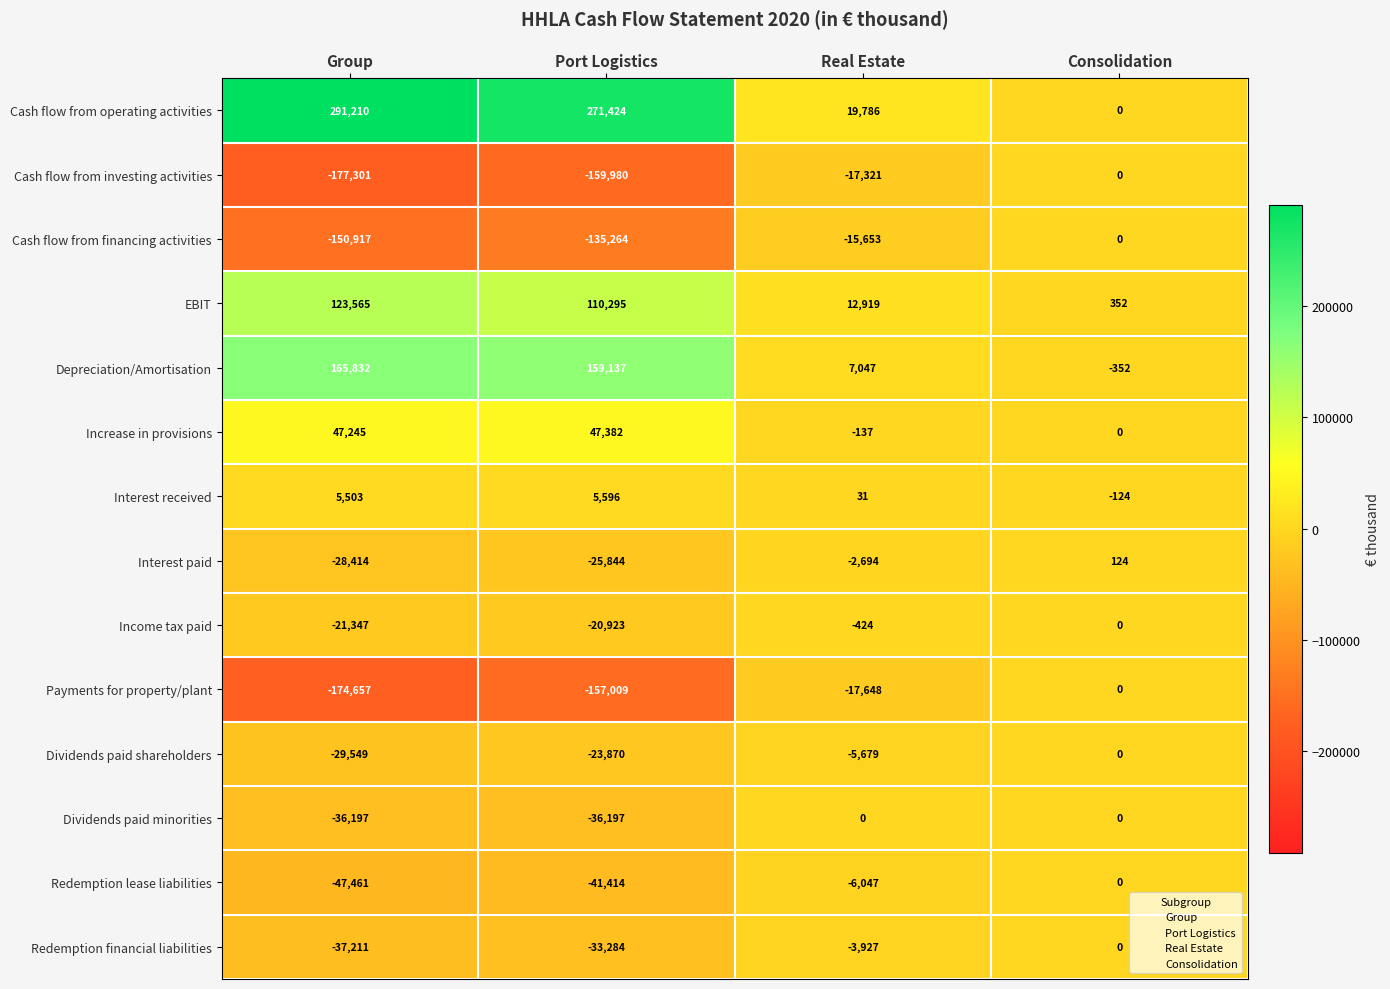

What value does the Depreciation/Amortisation series have at Real Estate, to the nearest 50?

7050